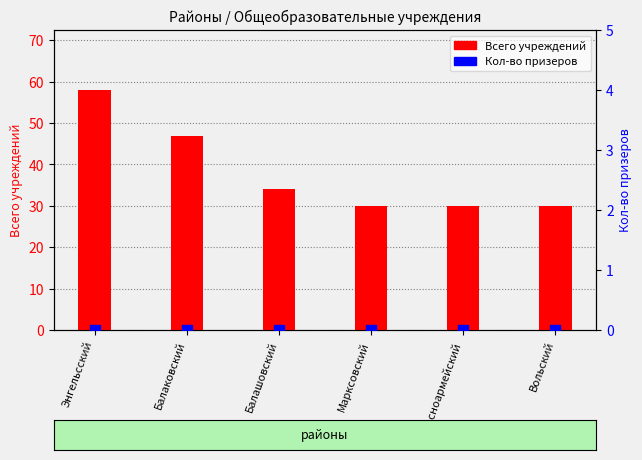

Which series has the widest spread of Y values?

Всего учреждений